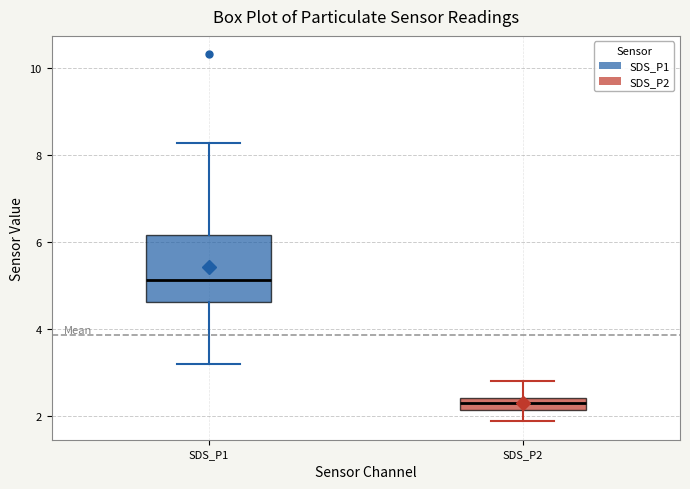

Comparing the boxes themselves (not the whiskers), which one is the tallest?

SDS_P1